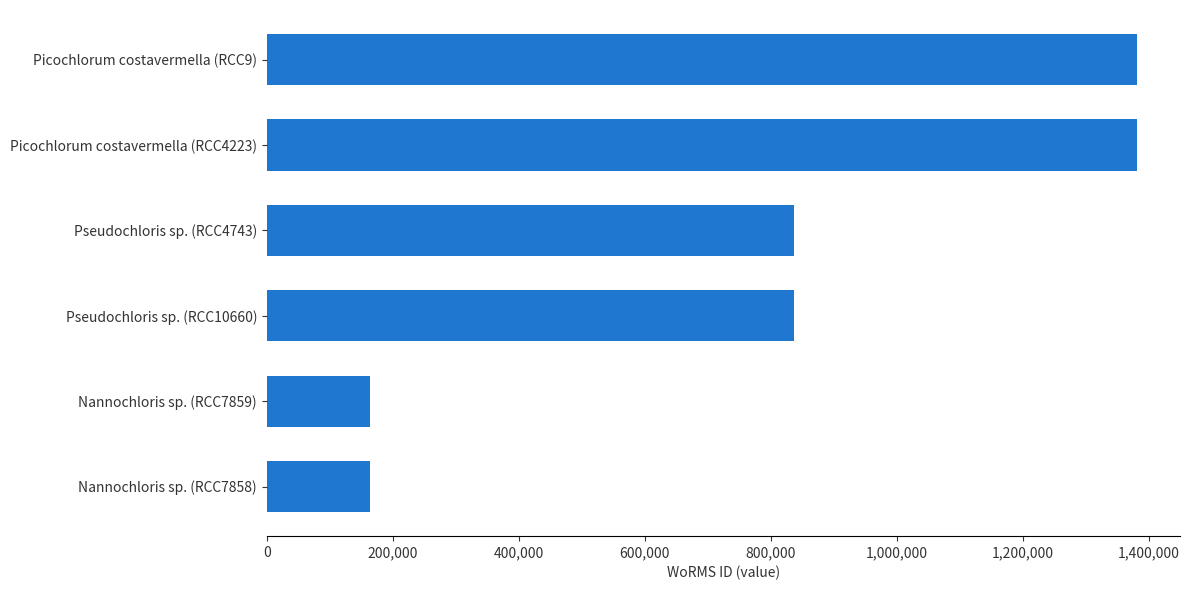

What is the smallest value displayed?

163968